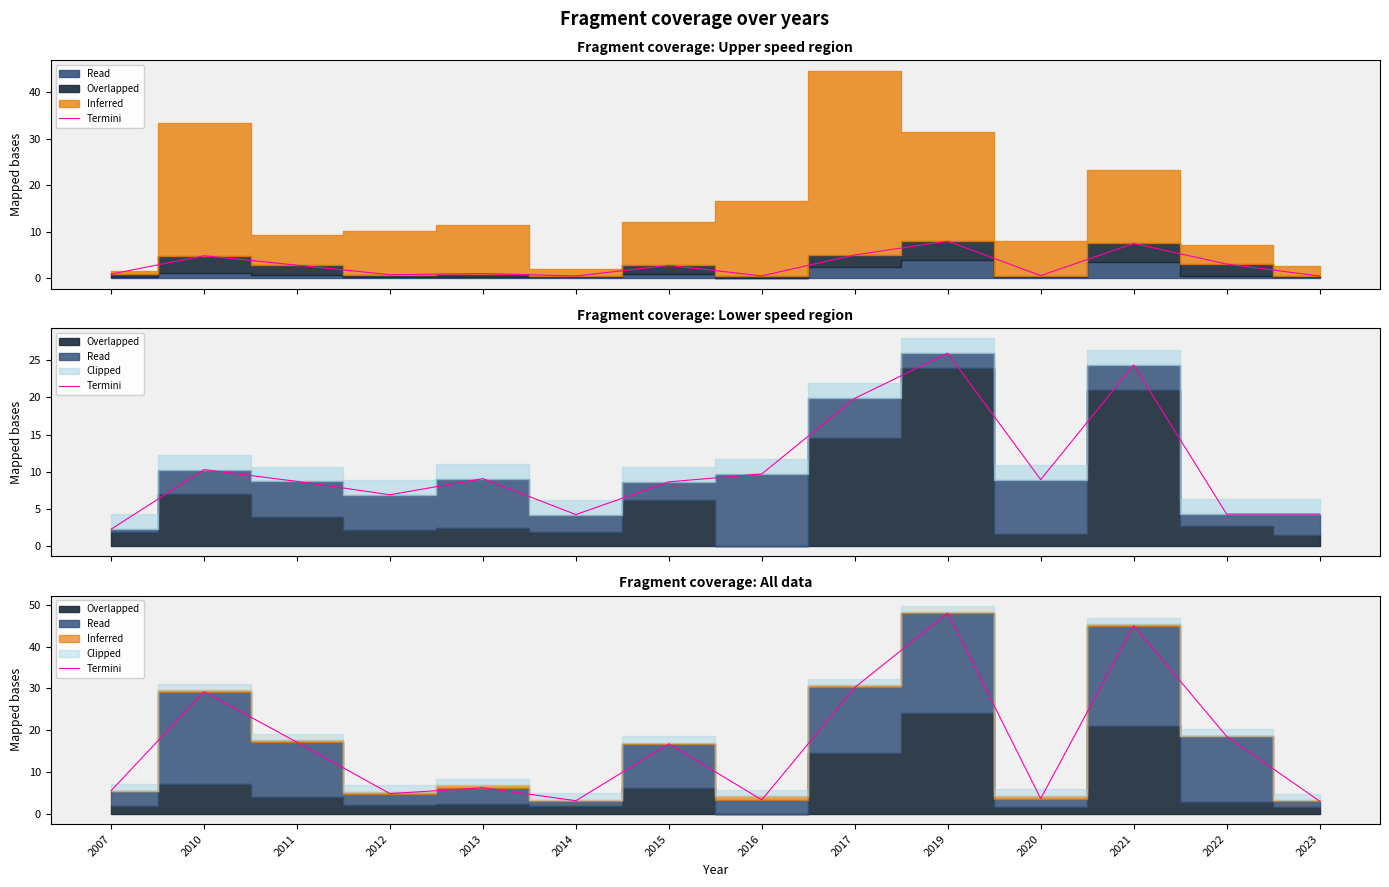

Reading left to right, extract all data points from this chart.

2007=5.5	2010=29.2	2011=17.1	2012=4.8	2013=6.2	2014=3.1	2015=16.7	2016=3.3	2017=30.2	2019=48.0	2020=3.6	2021=45.0	2022=18.5	2023=3.0